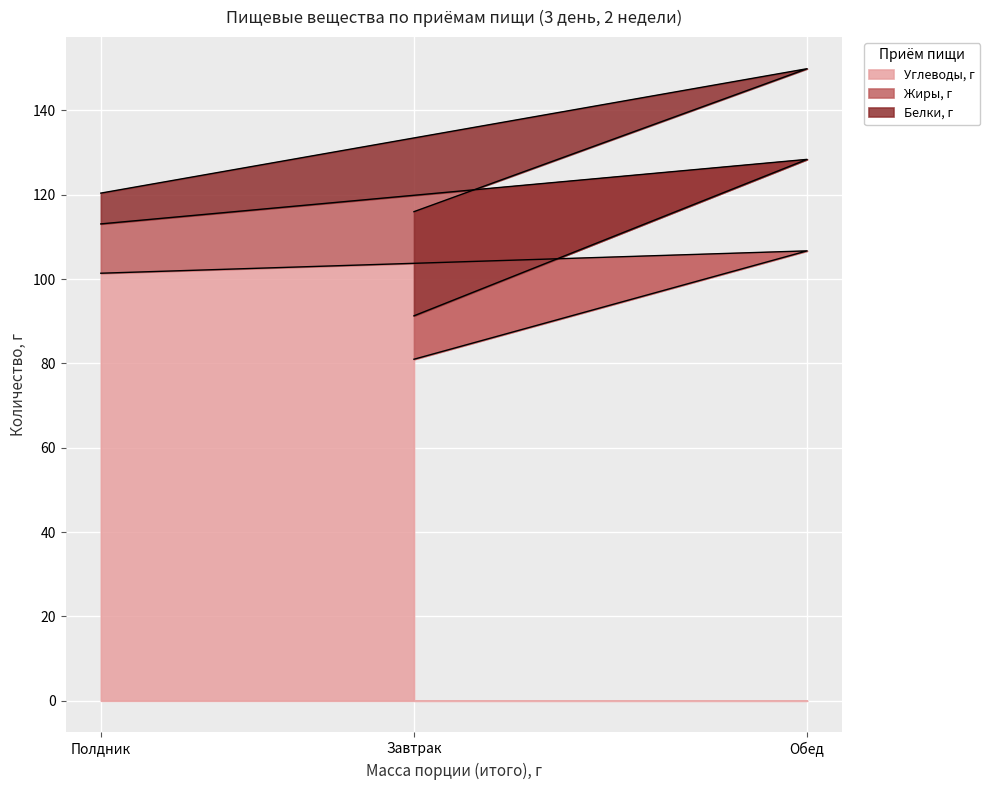

What is the spread (max minus min) of values at Обед?

43.2